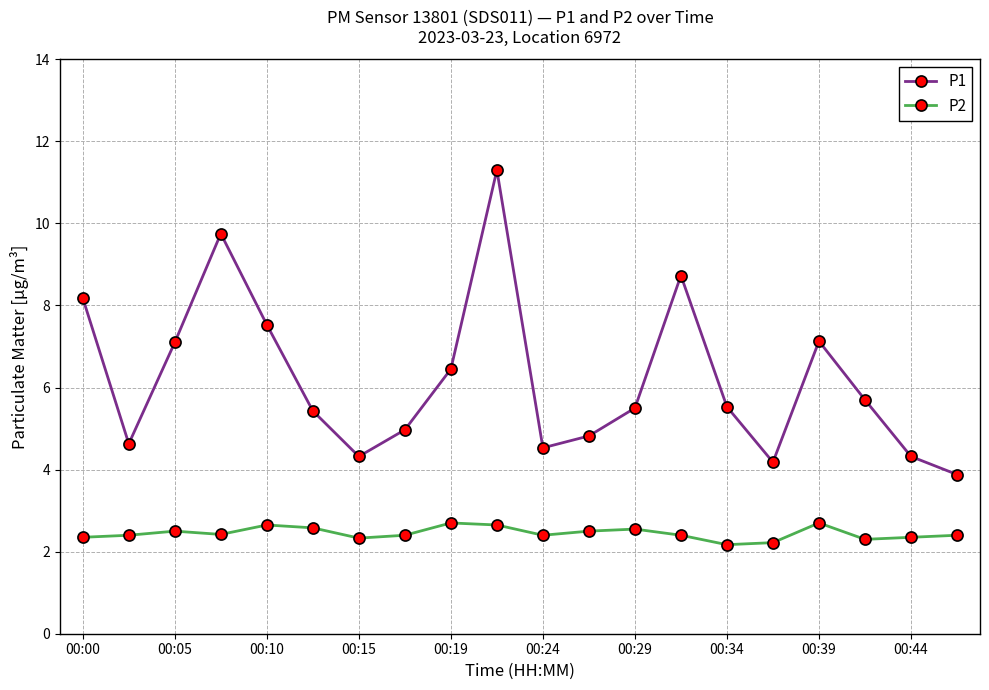

Rank the series by their maximum value, from lowest to highest.

P2, P1